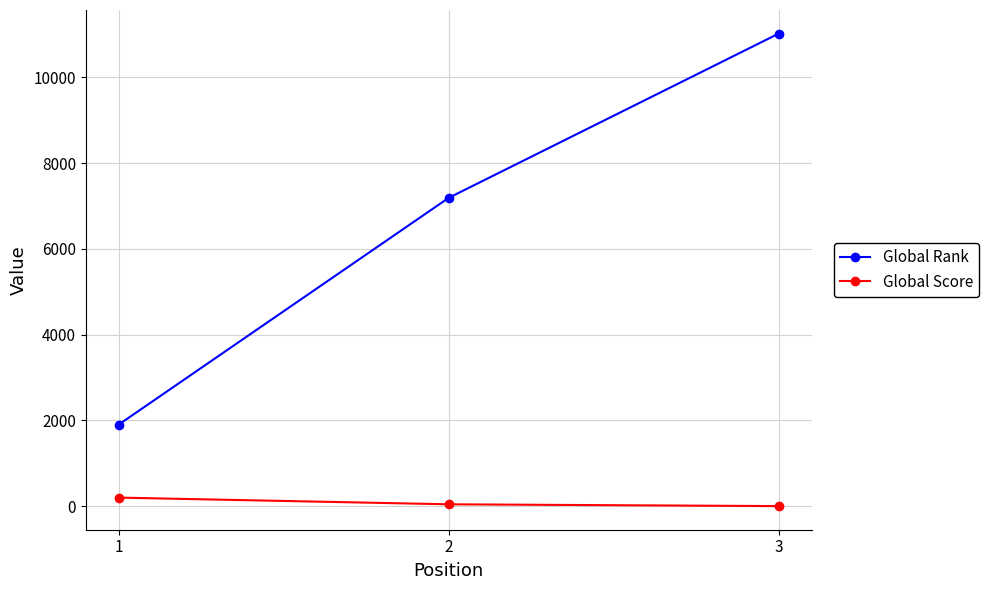

Is the value of Global Rank at 2 greater than the value of Global Score at 3?

Yes